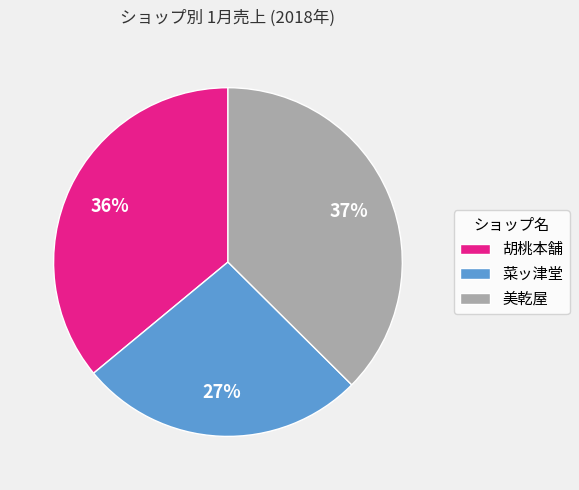

Which category has the biggest portion of the pie?

美乾屋